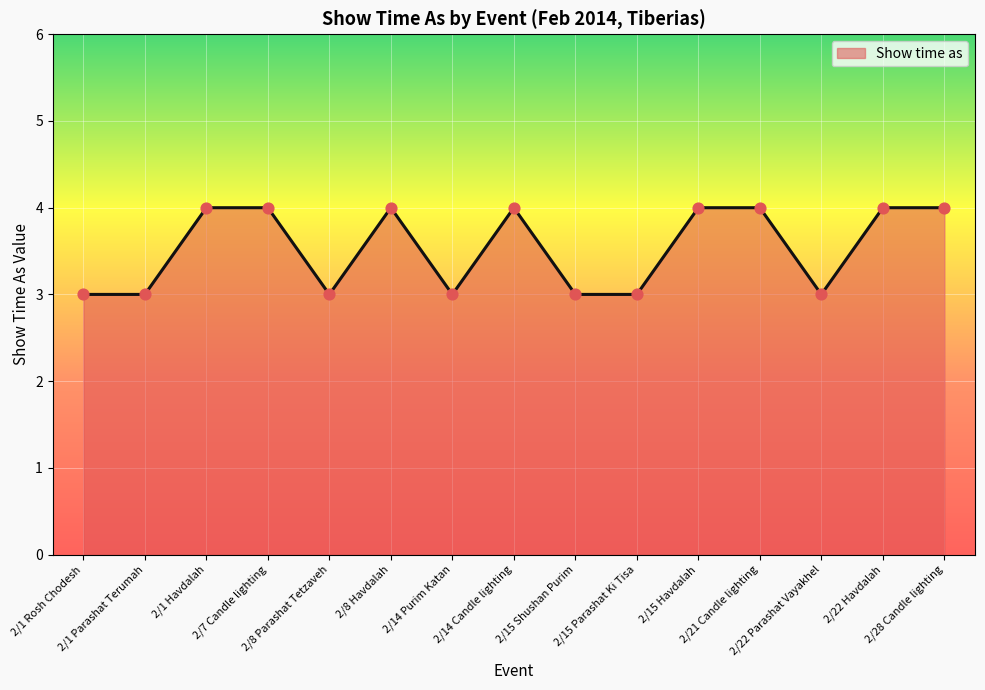

Approximately how many times larger is the value at 2/28 Candle lighting compared to 2/1 Havdalah?

1.0